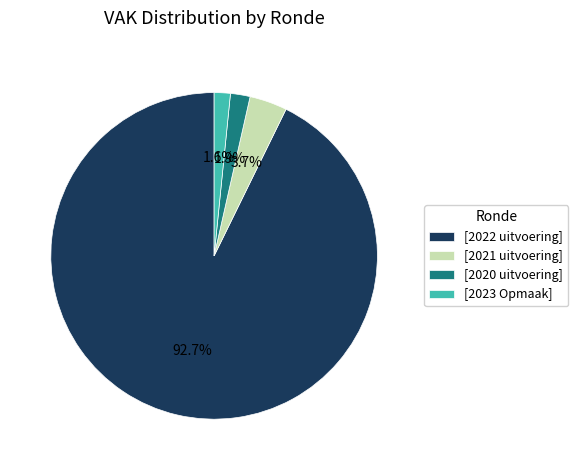

Which category accounts for the majority?

[2022 uitvoering]